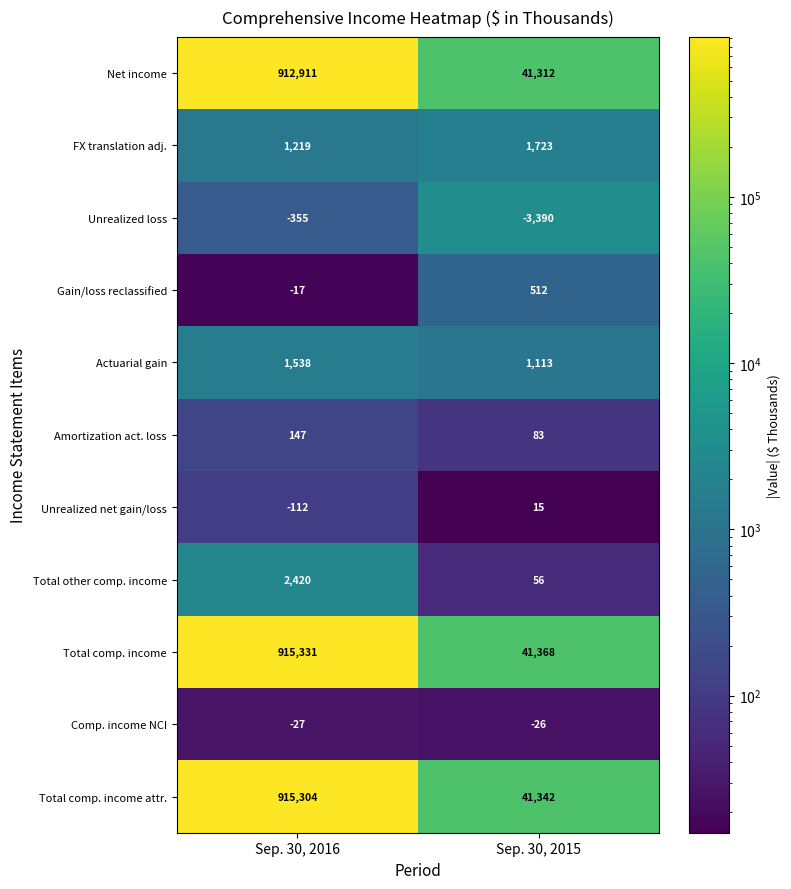

Between Sep. 30, 2016 and Sep. 30, 2015, which series saw the biggest shift?

Total comp. income